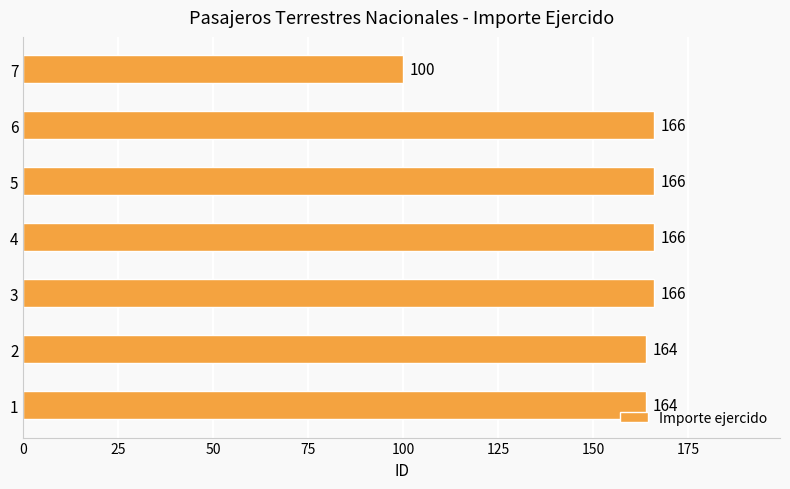

Count the number of data series in this chart.

1